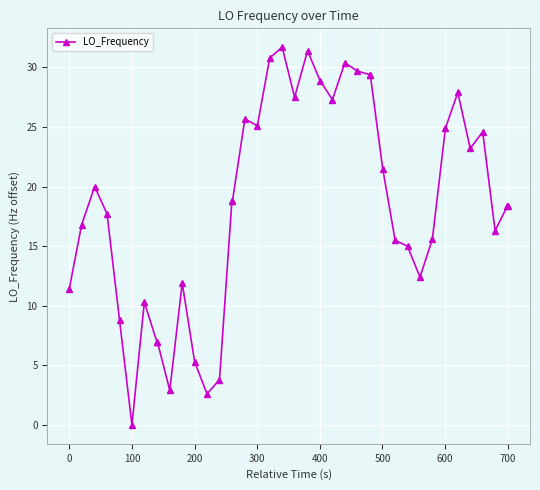

True or false: the data has more than 0 interior local peaks.

True